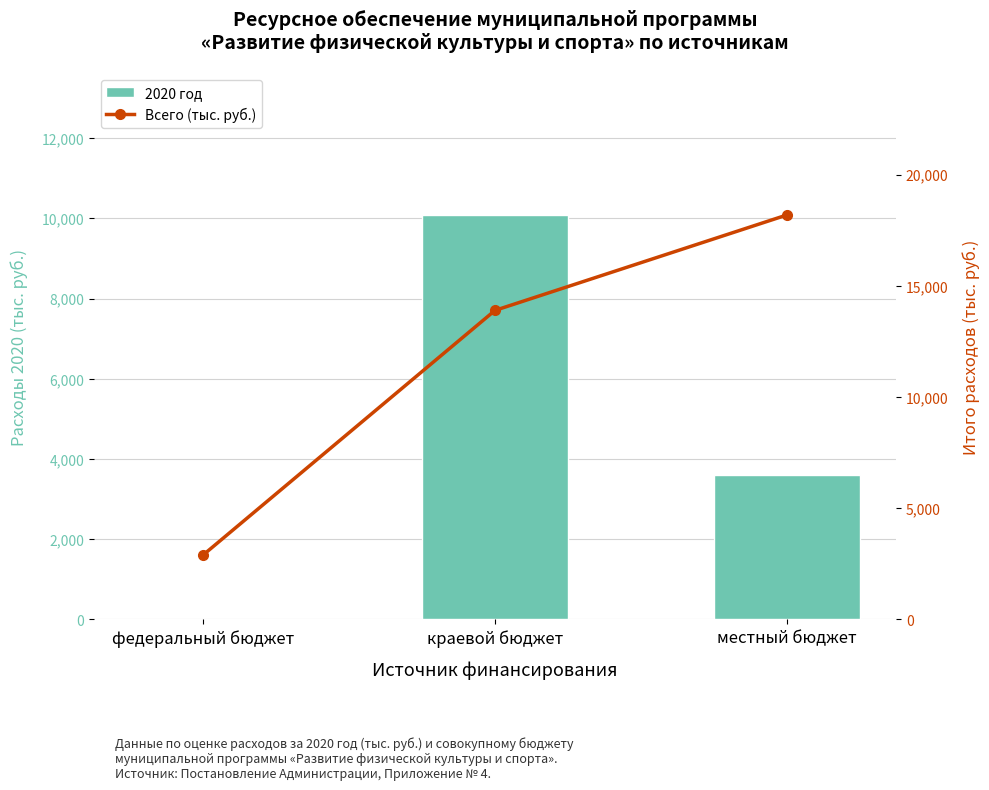

At which category does the chart reach its peak across all series?

местный бюджет